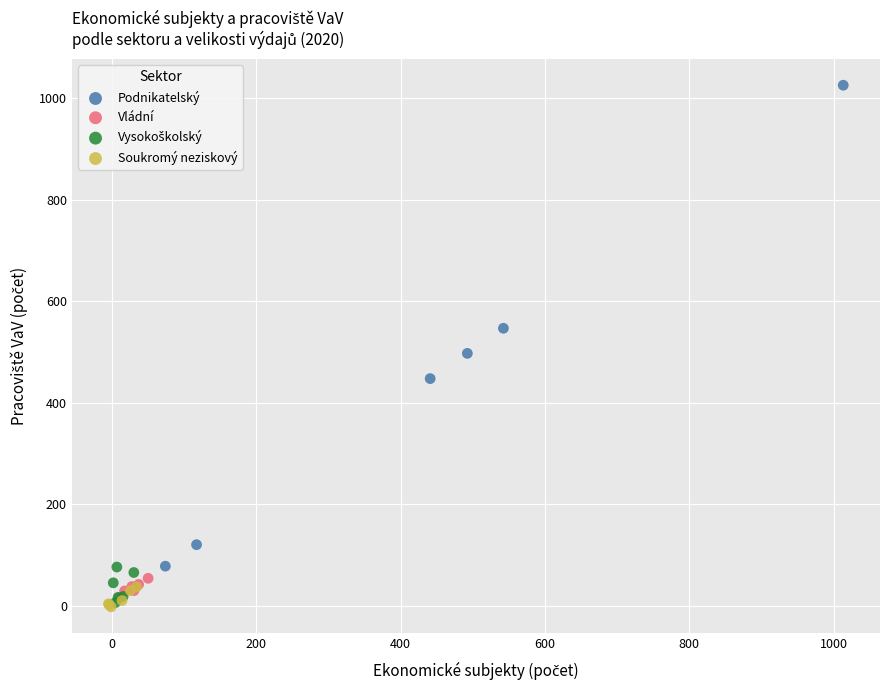

Which series reaches the maximum Y coordinate?

Podnikatelský